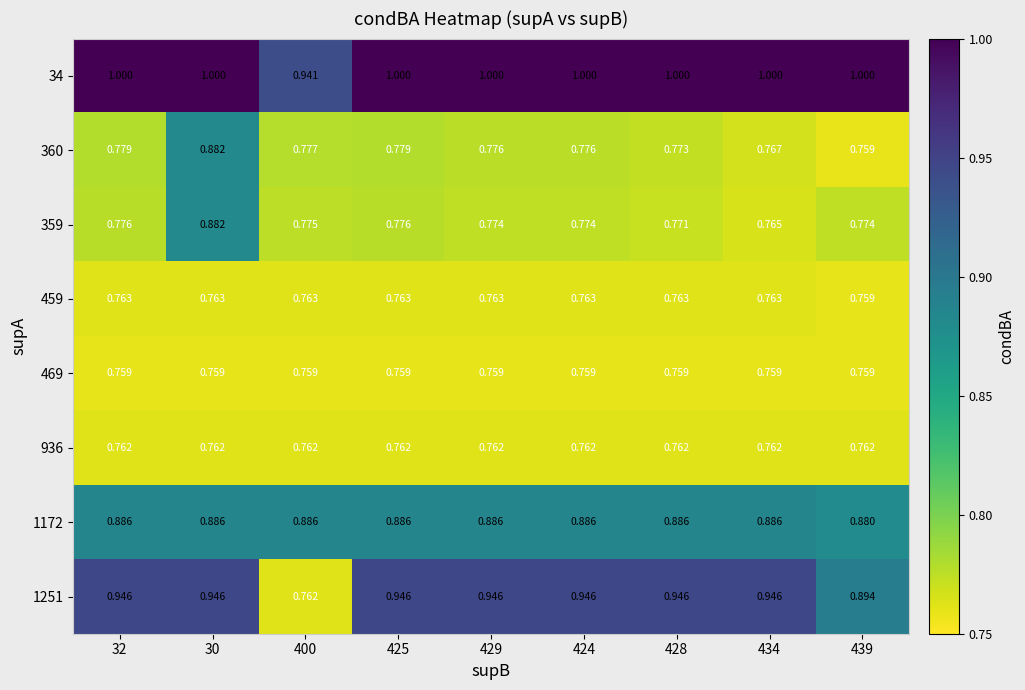

Is the value of 359 at 429 greater than the value of 34 at 424?

No